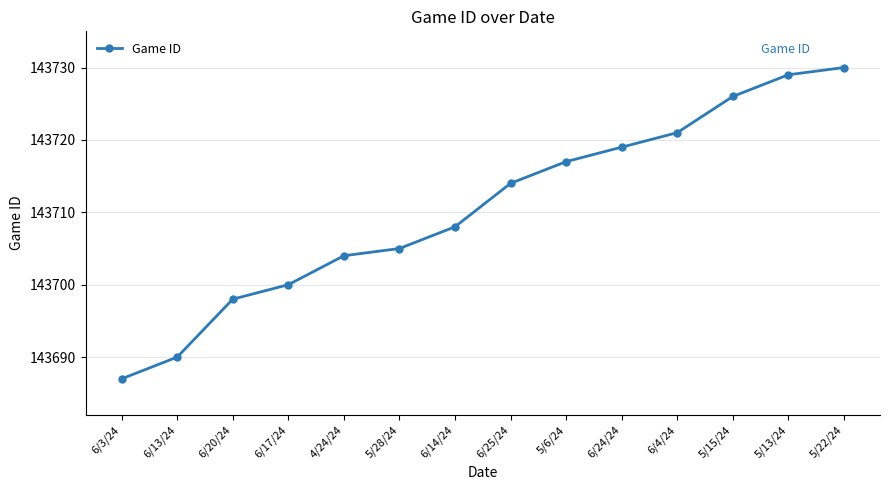

Is it true that the value at 4/24/24 is 45308?

False